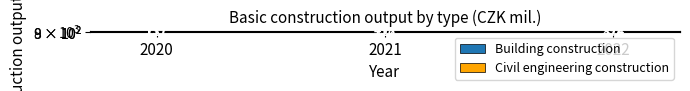

At which category is the sum across all series the highest?

2022